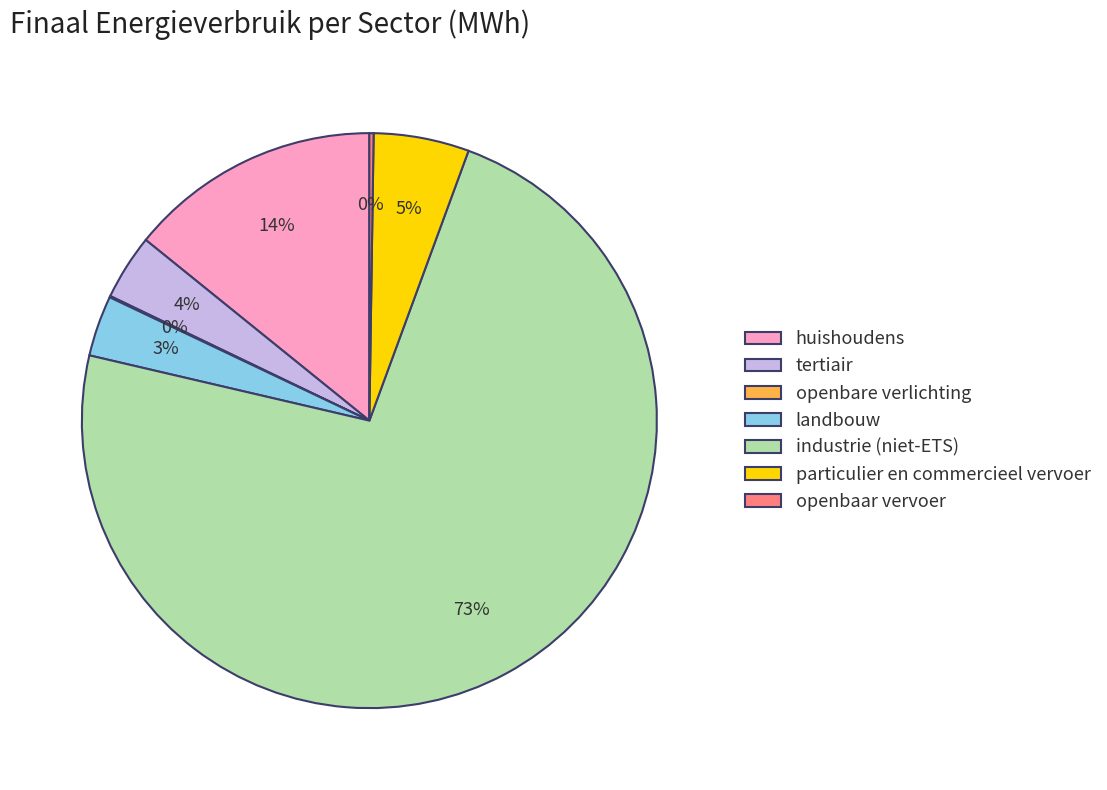

Which has a higher value, industrie (niet-ETS) or landbouw?

industrie (niet-ETS)